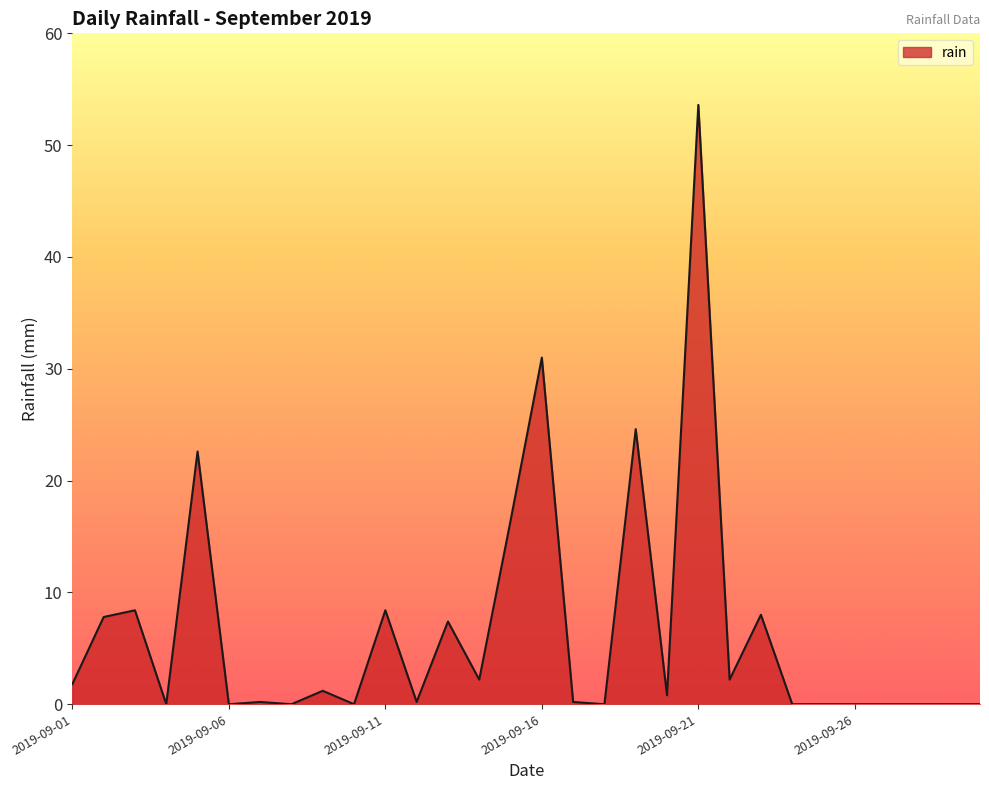

What is the greatest value displayed?

53.6